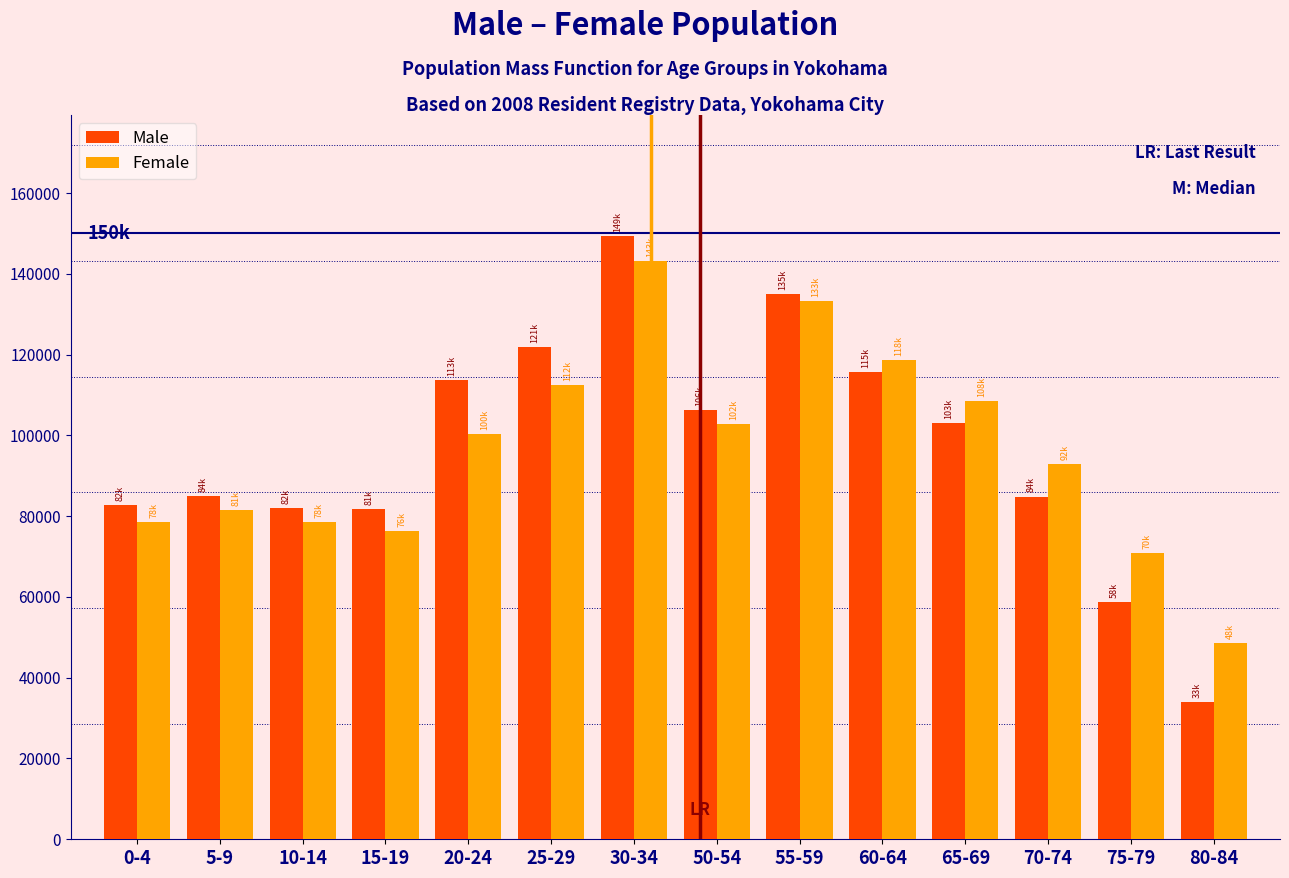

What is the difference between the Female values at 75-79 and 5-9?

10674